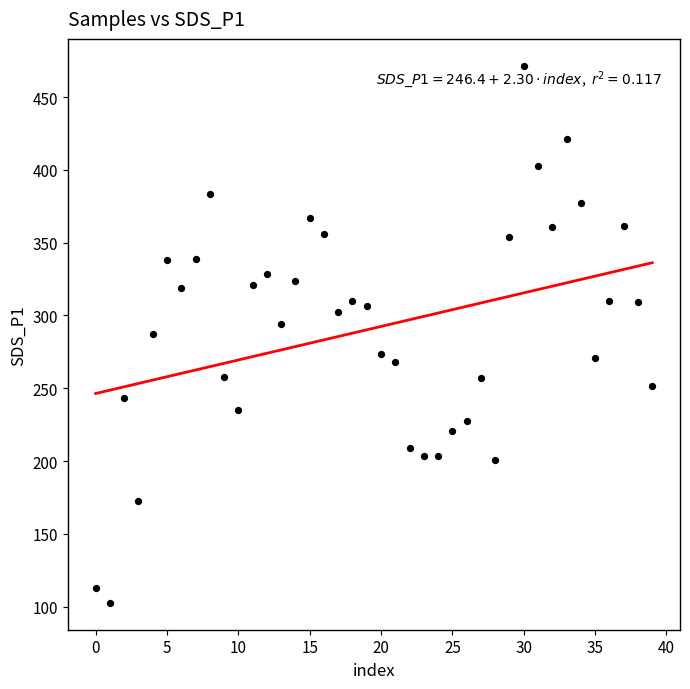

What is the range of Y values (max minus min)?

368.9